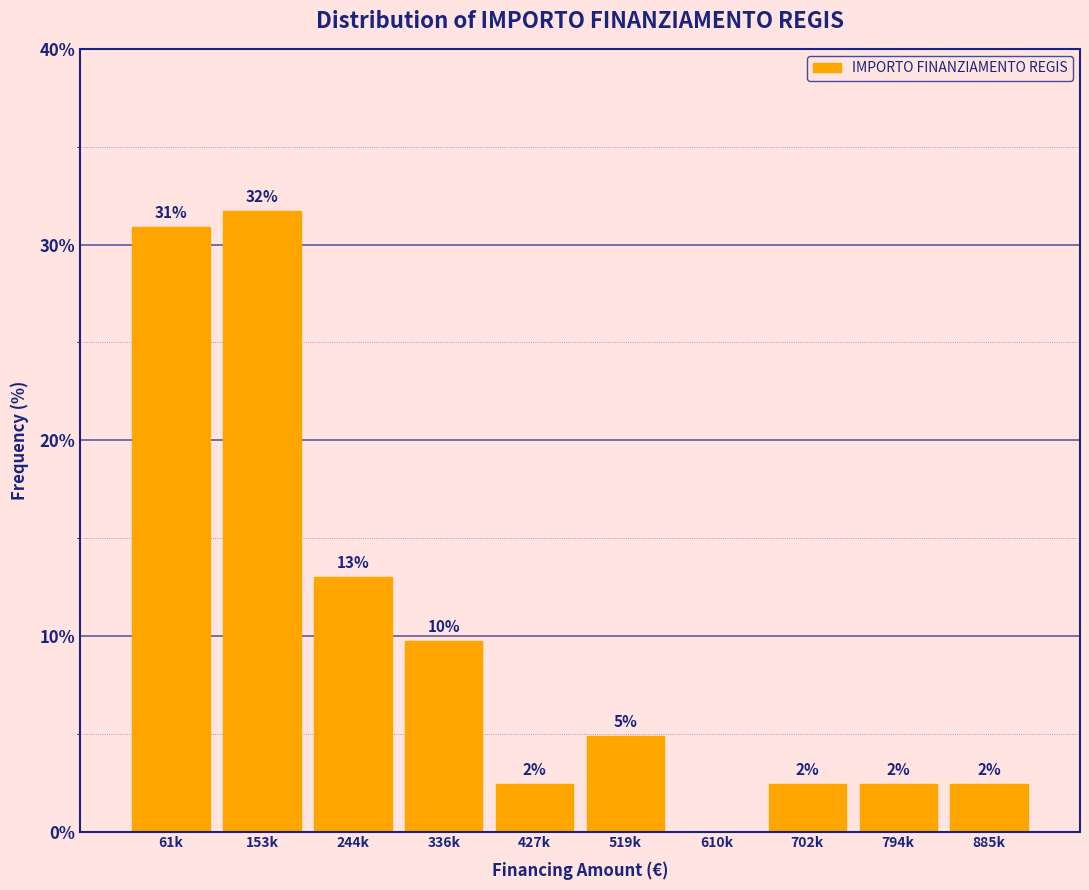

Are the bars horizontal?

No